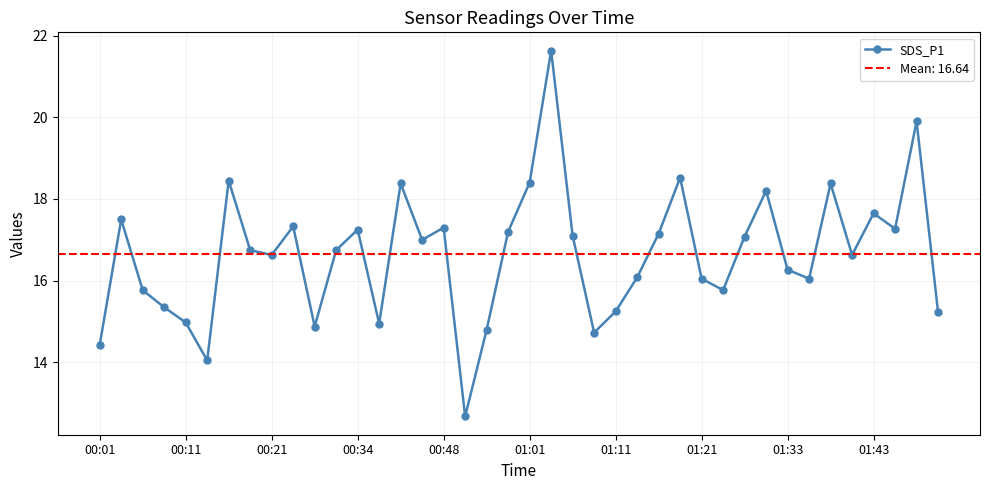

What is the sum of the values at 21 and 10?

36.5